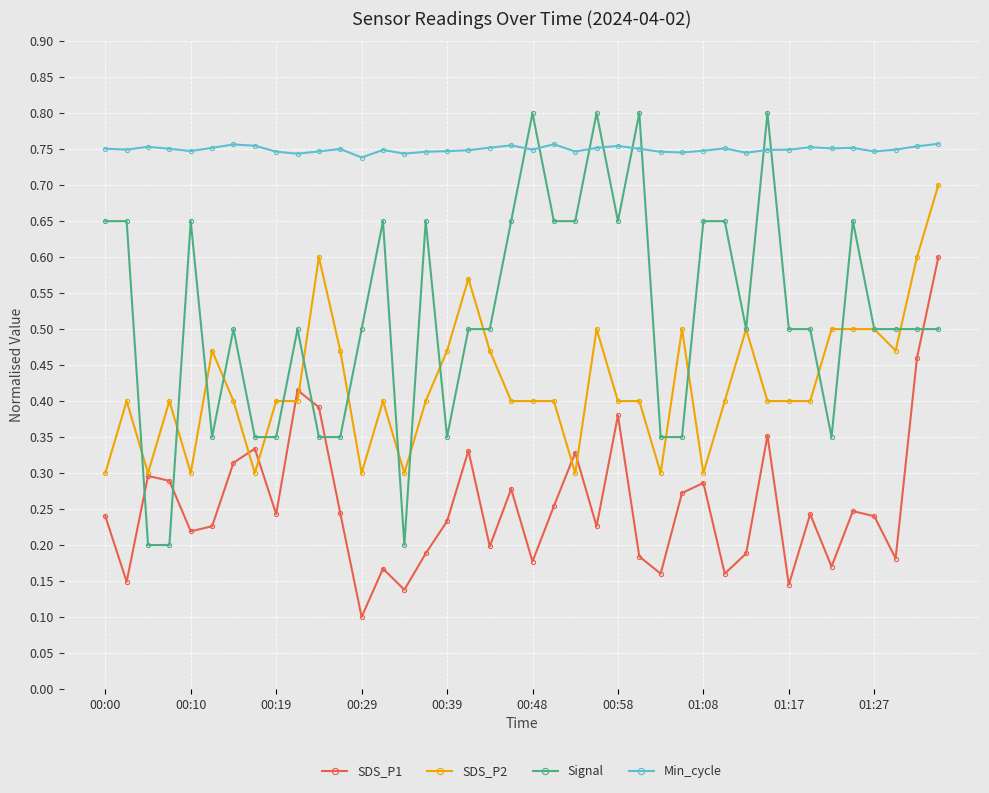

True or false: Signal and Min_cycle intersect in this chart.

True